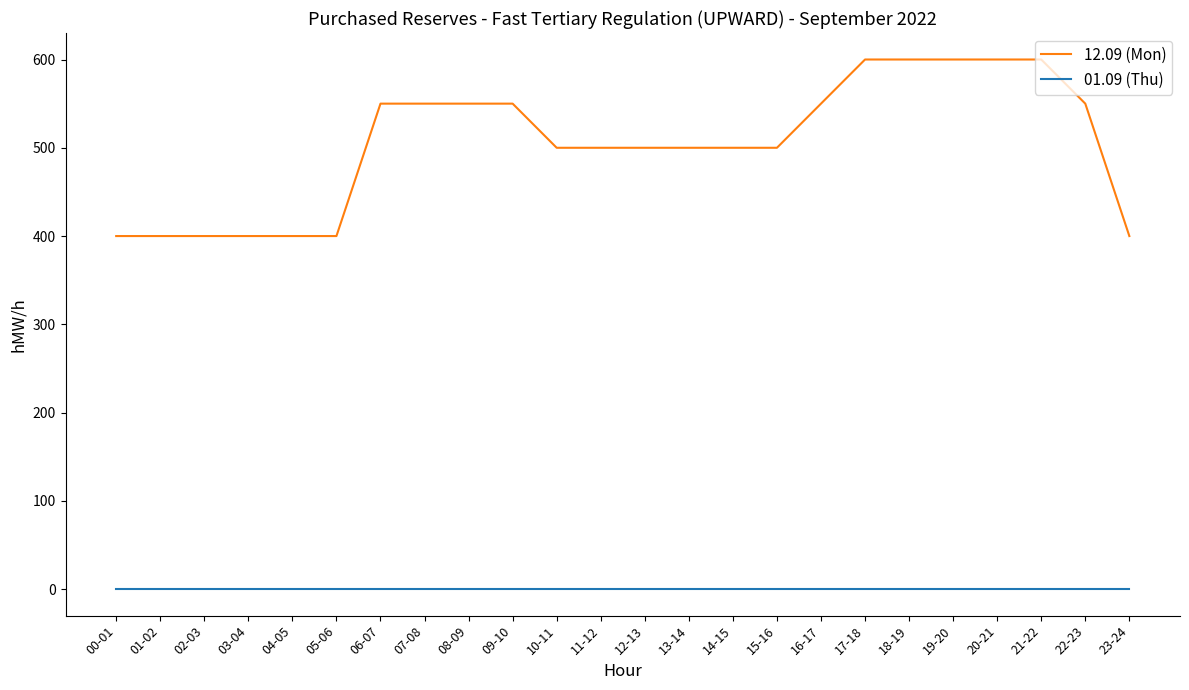

What is the highest value of the 12.09 (Mon) series?

600